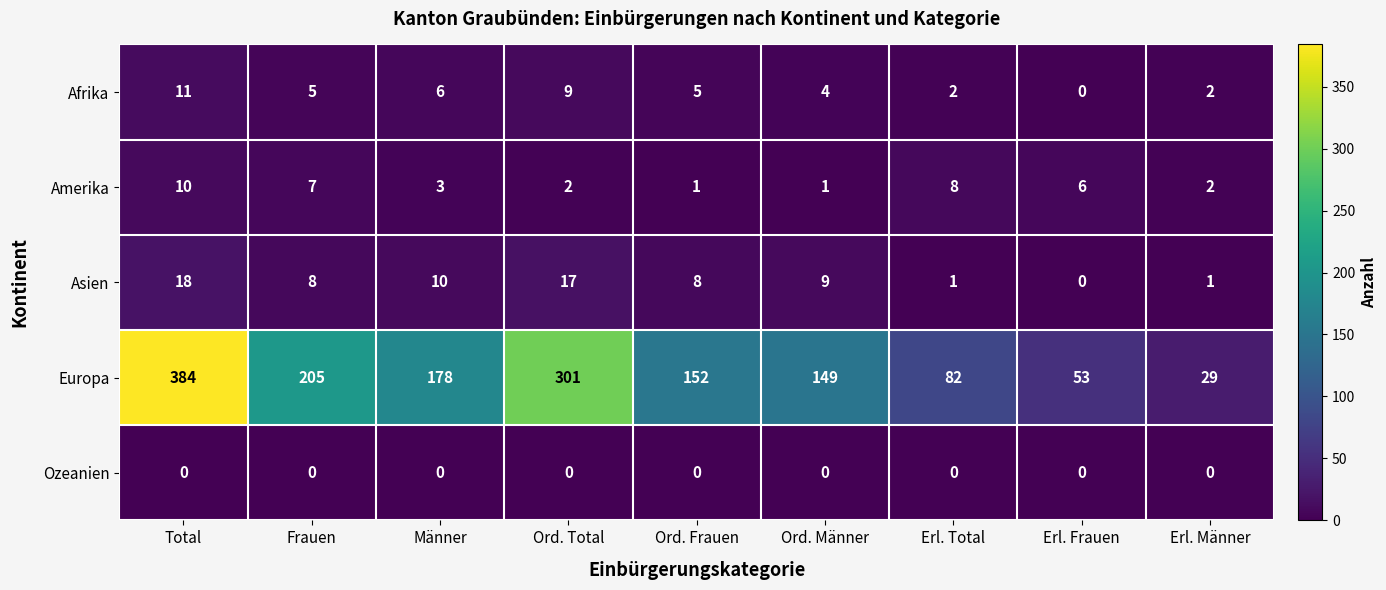

What is the difference between the Europa values at Frauen and Ord. Frauen?

53